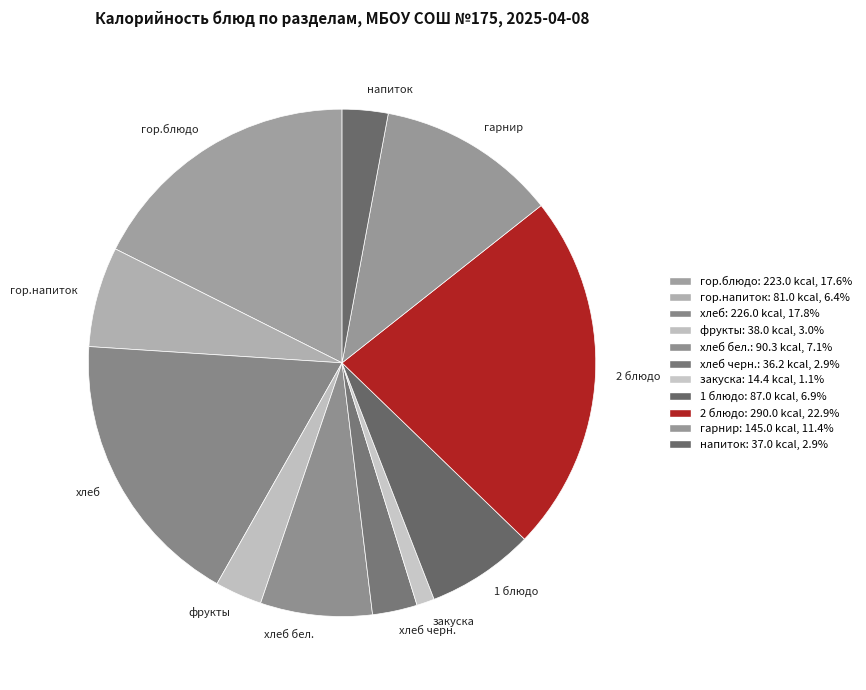

How many slices are in this pie chart?

11